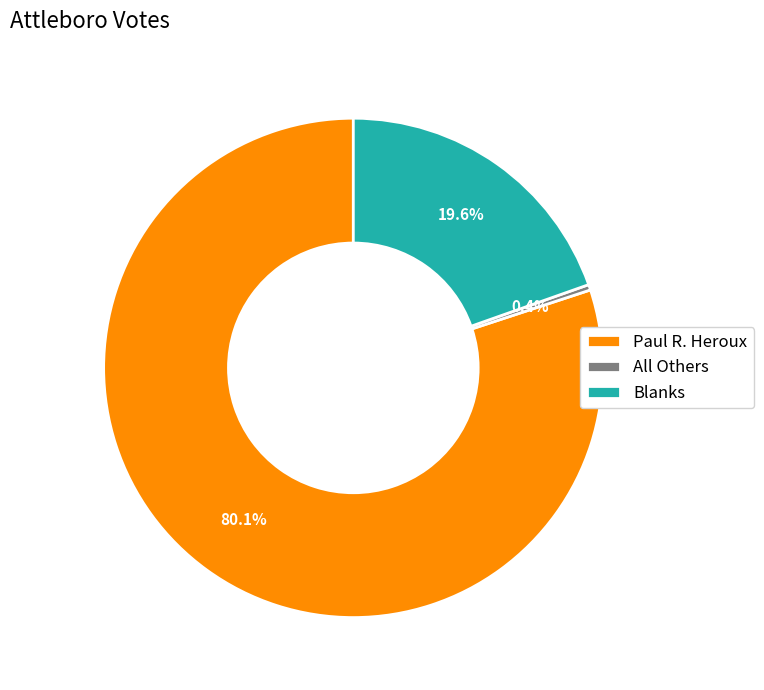

Which category accounts for the majority?

Paul R. Heroux